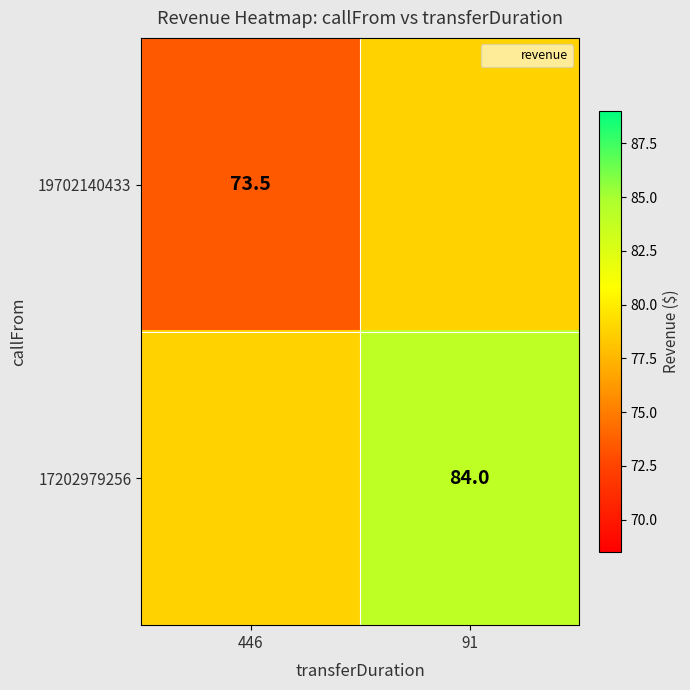

What is the spread (max minus min) of values at 91?

5.2